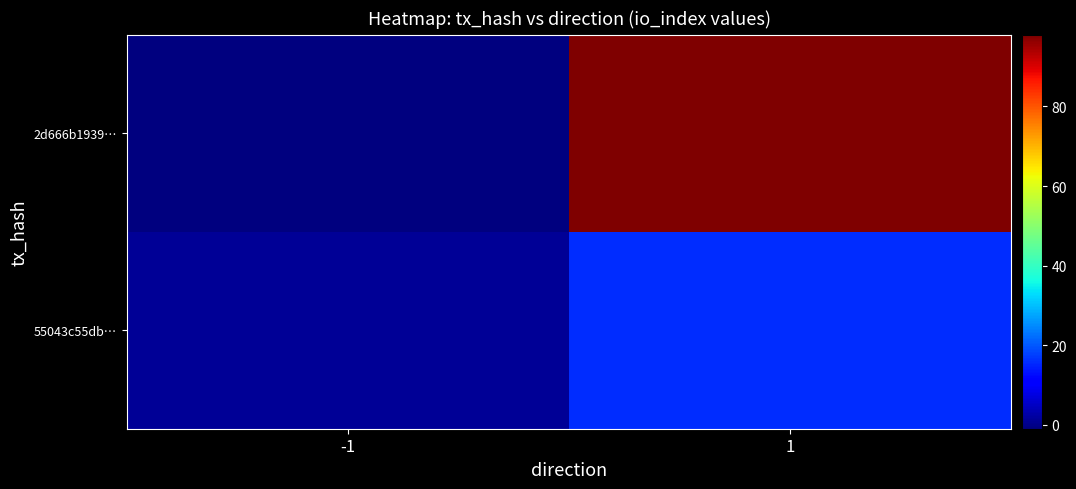

Reading left to right, extract all data points from this chart.

2d666b1939…: -1=-1	1=98
55043c55db…: -1=1	1=16